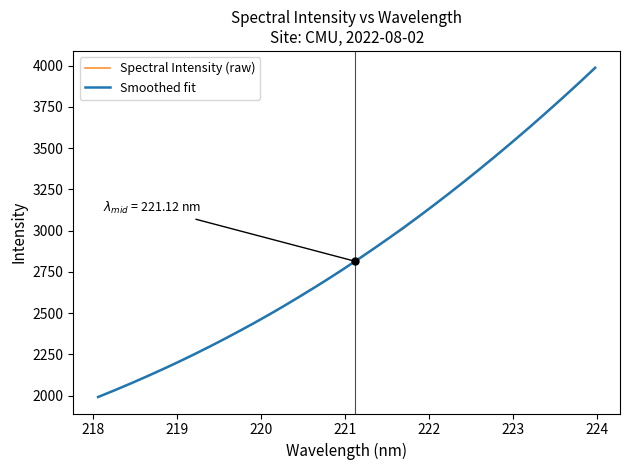

What is the difference between the values at 221.3083 and 223.9802?

1108.3